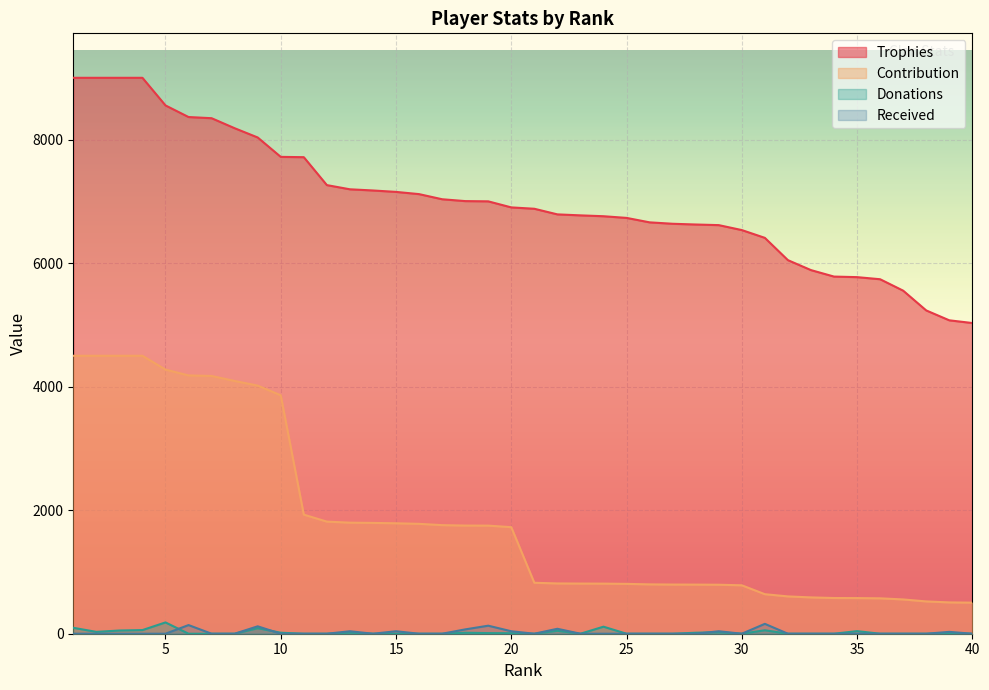

Which series has the largest range (max minus min)?

Contribution